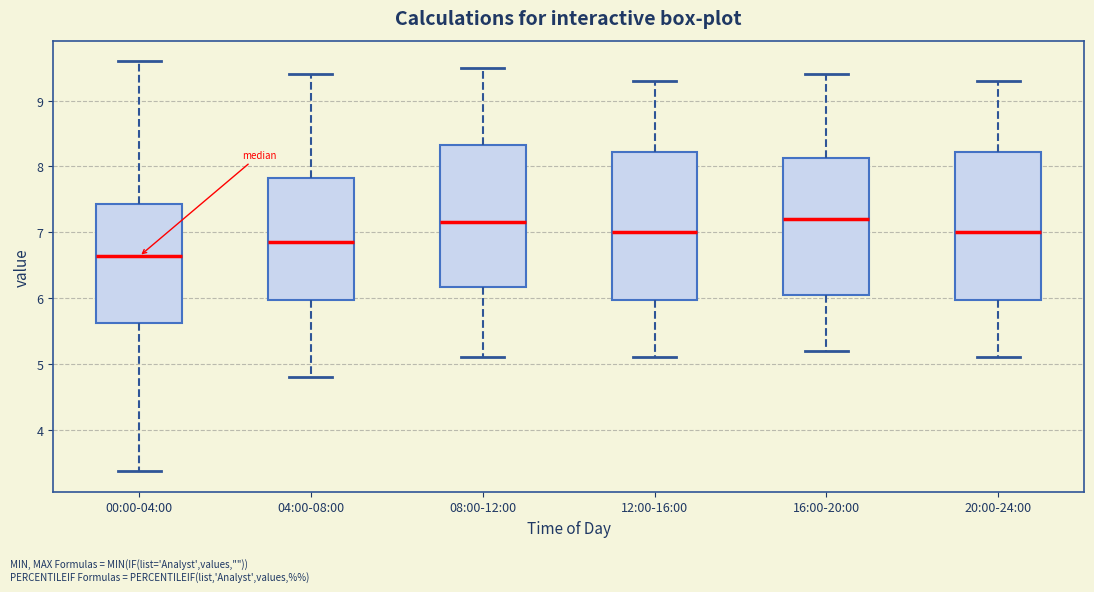

Reading left to right, read every box against the y-axis: the position of its median line, the range the box covers, and the ends of its whiskers. The values are not printed on the chart, so give them approximately, as read against the axis.

00:00-04:00: median 6.6, box 5.6 to 7.4, whiskers 3.4 to 9.6
04:00-08:00: median 6.9, box 6.0 to 7.8, whiskers 4.8 to 9.4
08:00-12:00: median 7.2, box 6.2 to 8.3, whiskers 5.1 to 9.5
12:00-16:00: median 7.0, box 6.0 to 8.2, whiskers 5.1 to 9.3
16:00-20:00: median 7.2, box 6.1 to 8.1, whiskers 5.2 to 9.4
20:00-24:00: median 7.0, box 6.0 to 8.2, whiskers 5.1 to 9.3